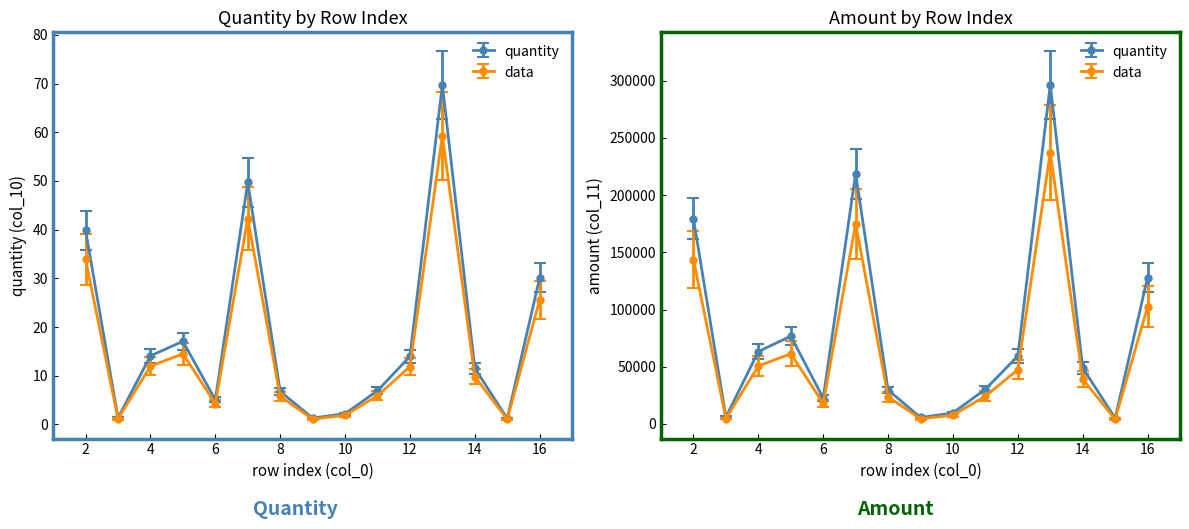

Where is the first local maximum for col_11 (amount)?

5